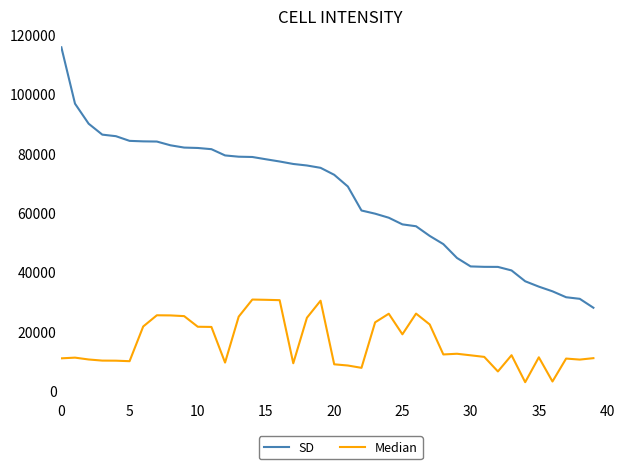

What is the difference between the maximum and minimum values in the SD series?

87802